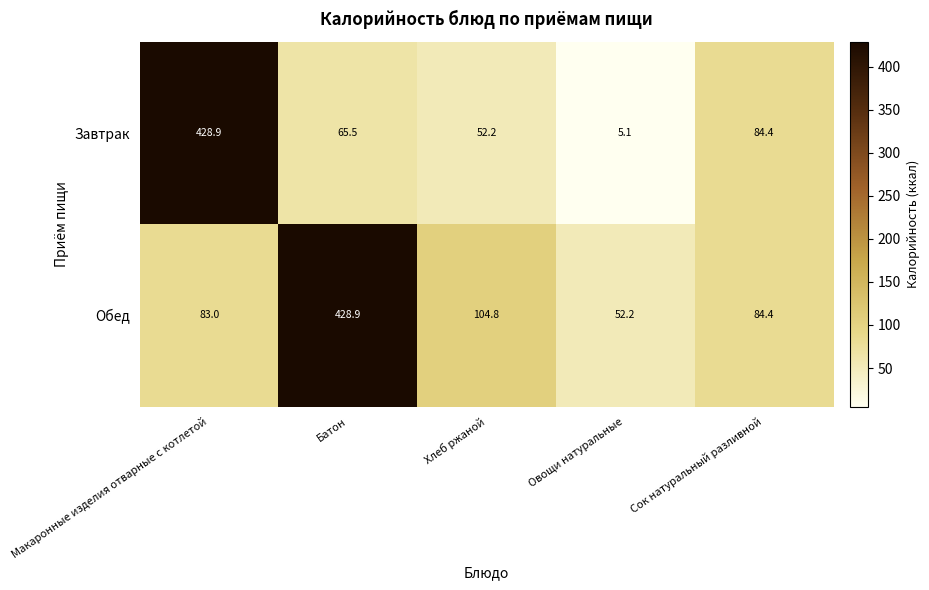

Rank the series by their average value, from highest to lowest.

Обед, Завтрак